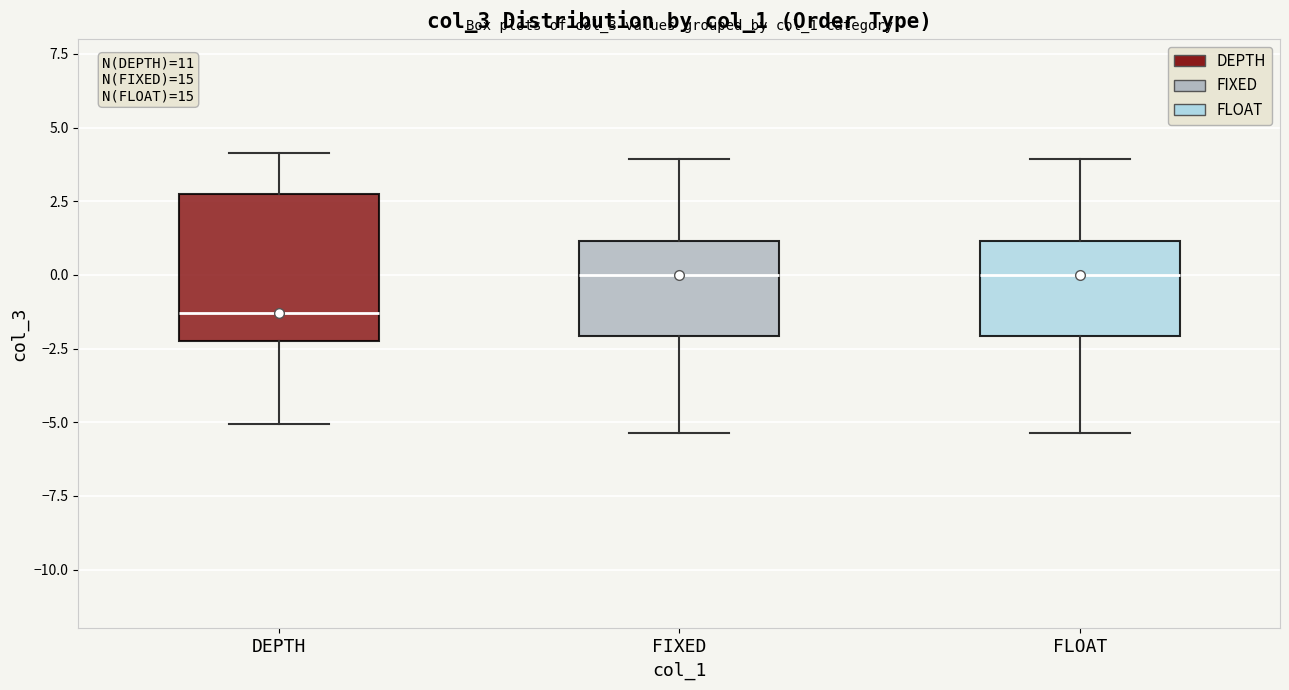

Reading left to right, read every box against the y-axis: the position of its median line, the range the box covers, and the ends of its whiskers. The values are not printed on the chart, so give them approximately, as read against the axis.

DEPTH: median -1.5, box -2.0 to 2.5, whiskers -5.0 to 4.0
FIXED: median 0.0, box -2.0 to 1.0, whiskers -5.5 to 4.0
FLOAT: median 0.0, box -2.0 to 1.0, whiskers -5.5 to 4.0